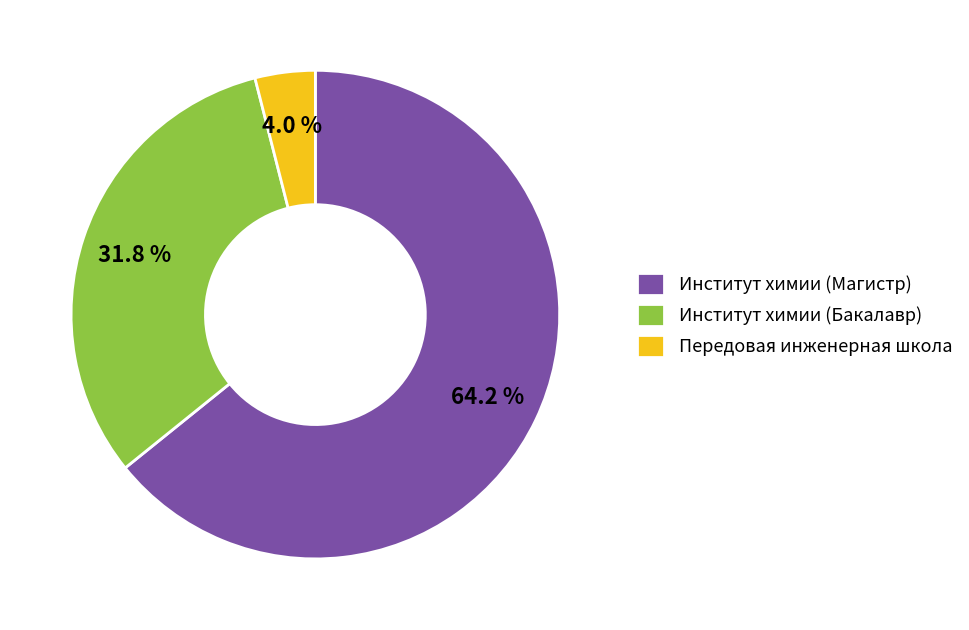

Approximately how many times larger is the value at Институт химии (Бакалавр) compared to Передовая инженерная школа?

8.0